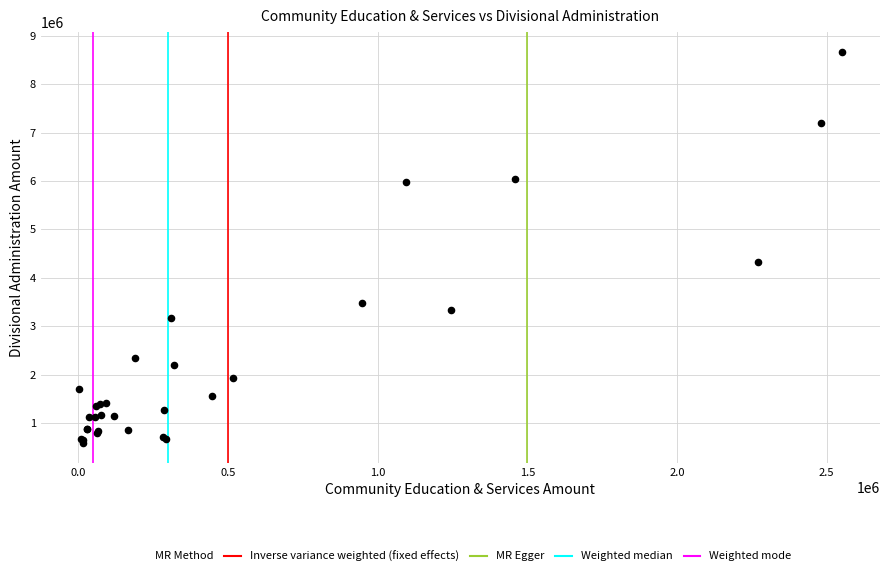

What Y value in the scatter plot is closest to 4624451?

4324746